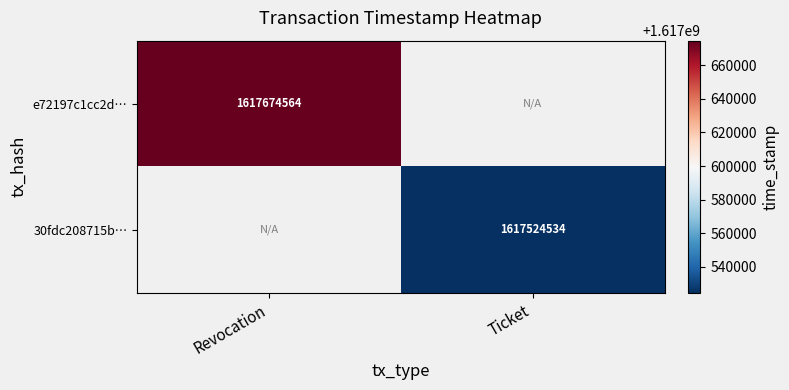

At how many categories does at least one series exceed 1617626174?

1